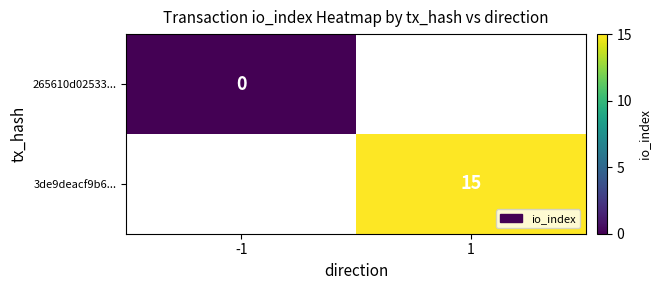

True or false: 3de9deacf9b6... has a value of 15 at 1.

True